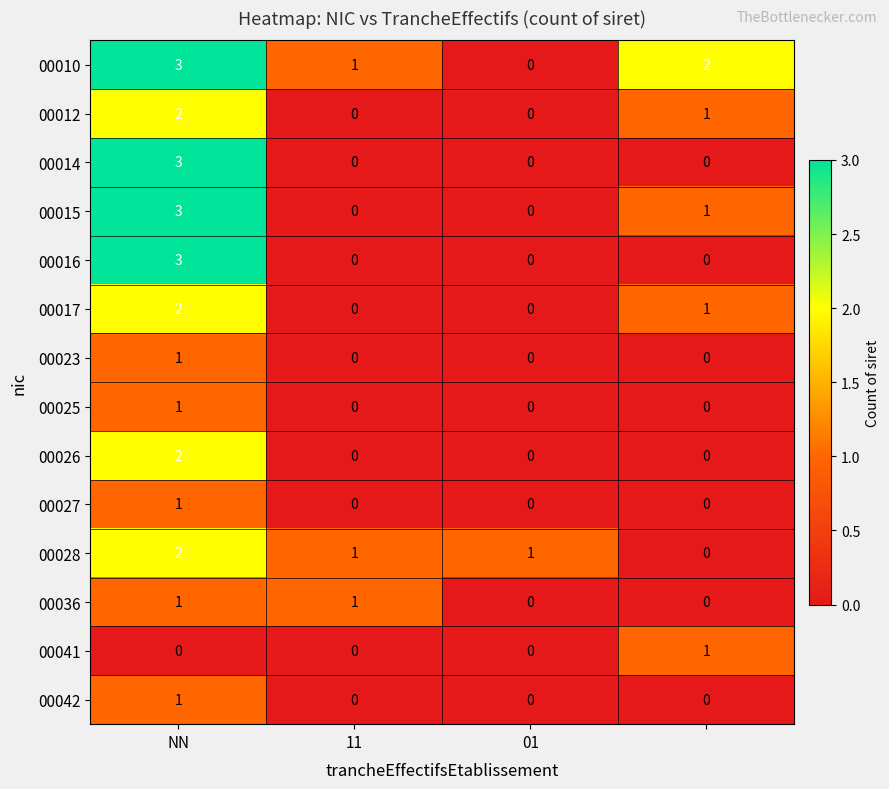

What is the maximum value shown in the chart?

3